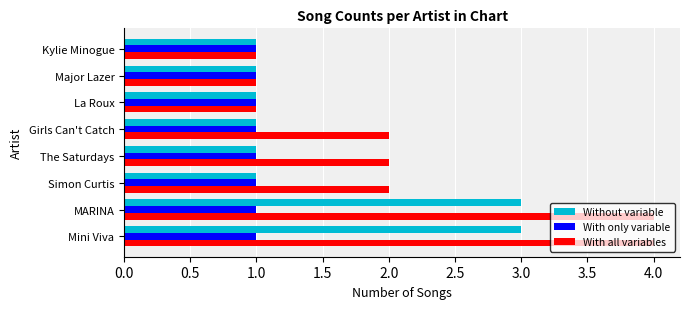

What is the total value across all series at Simon Curtis?

4